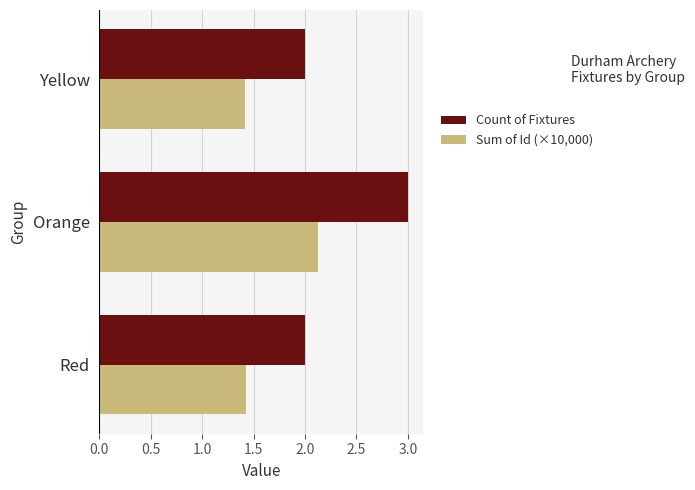

Which category has the highest value across all series?

Orange